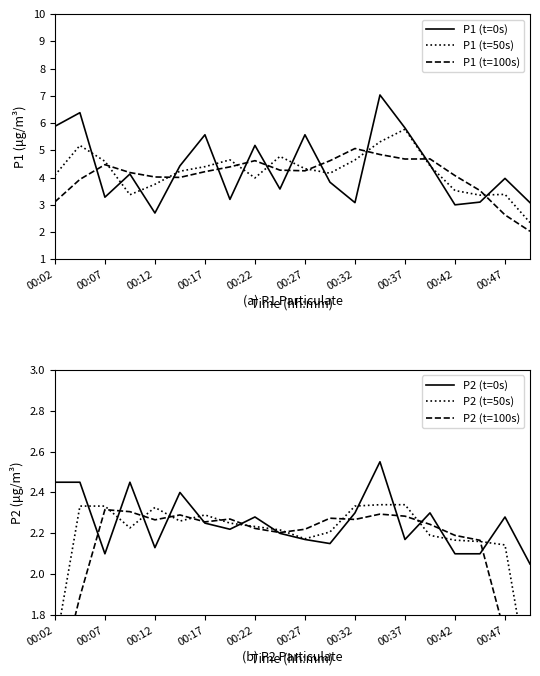

True or false: P2 (t=0s) has a value of 1.5 at 00:02.

False